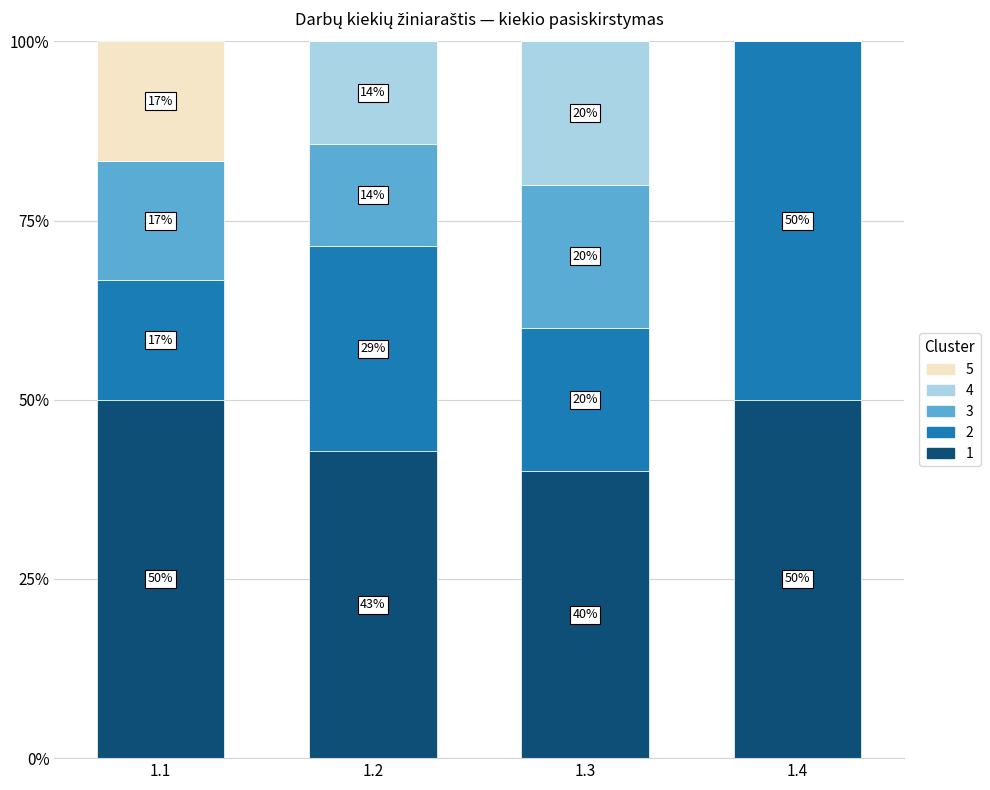

What is the total value across all series at 1.2?

100.0